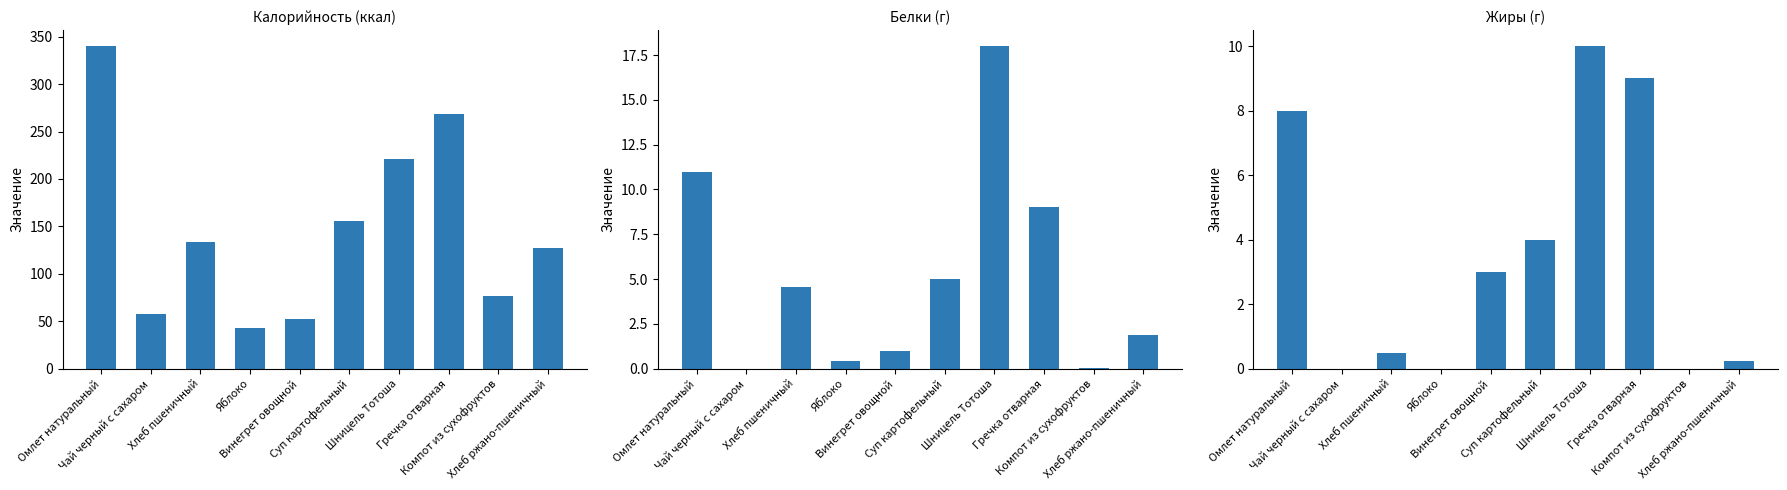

Which category has the highest value across all series?

Омлет натуральный